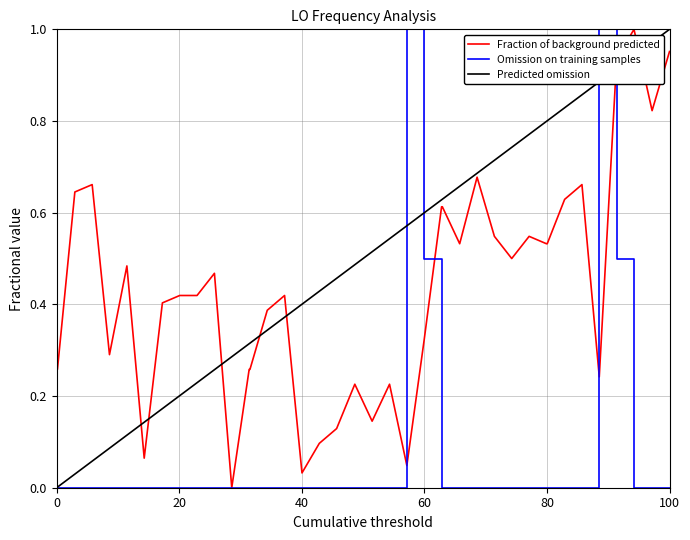

Rank the series by their average value, from highest to lowest.

Predicted omission, Fraction of background predicted, Omission on training samples